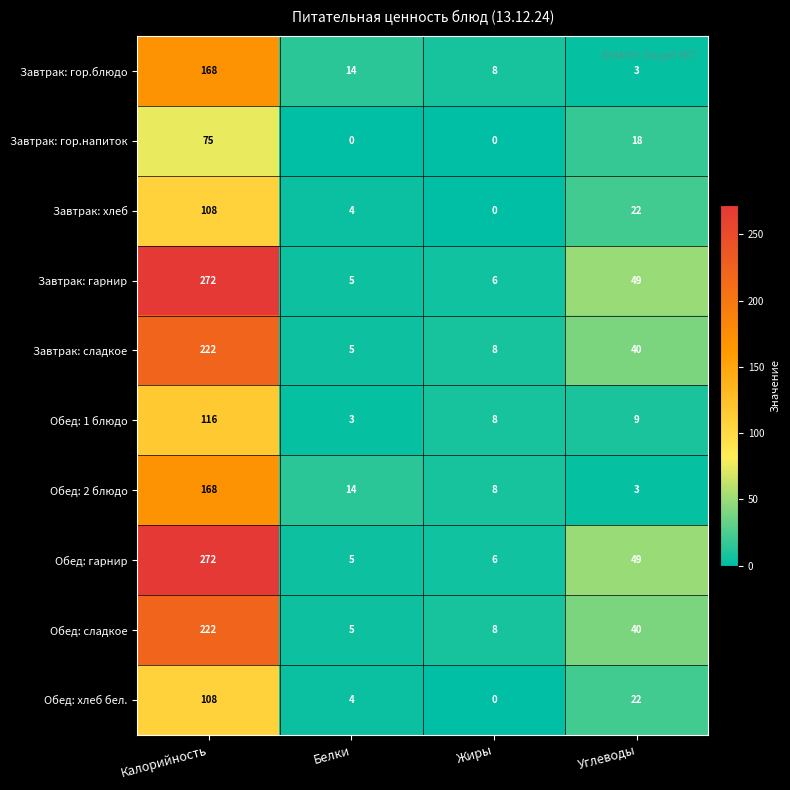

What is the total value across all series at Жиры?

52